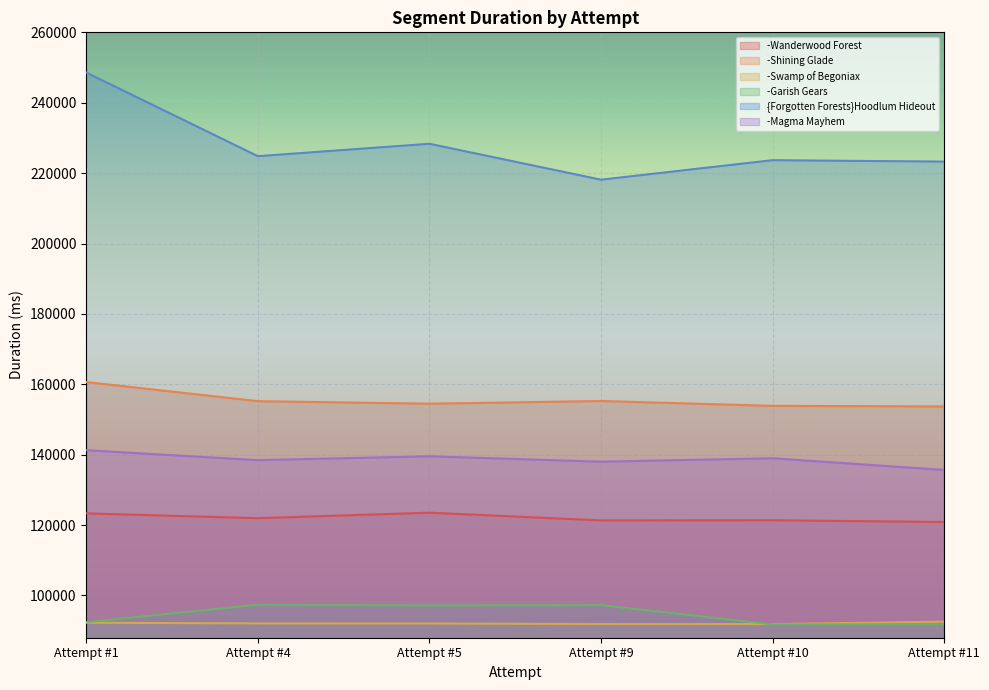

Read the {Forgotten Forests}Hoodlum Hideout value at Attempt #5, to the nearest 100.

228300